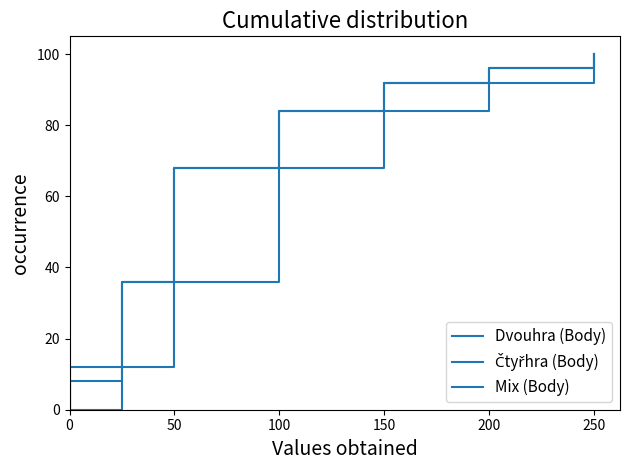

Between 15 and 25, which series saw the biggest shift?

Dvouhra (Body)